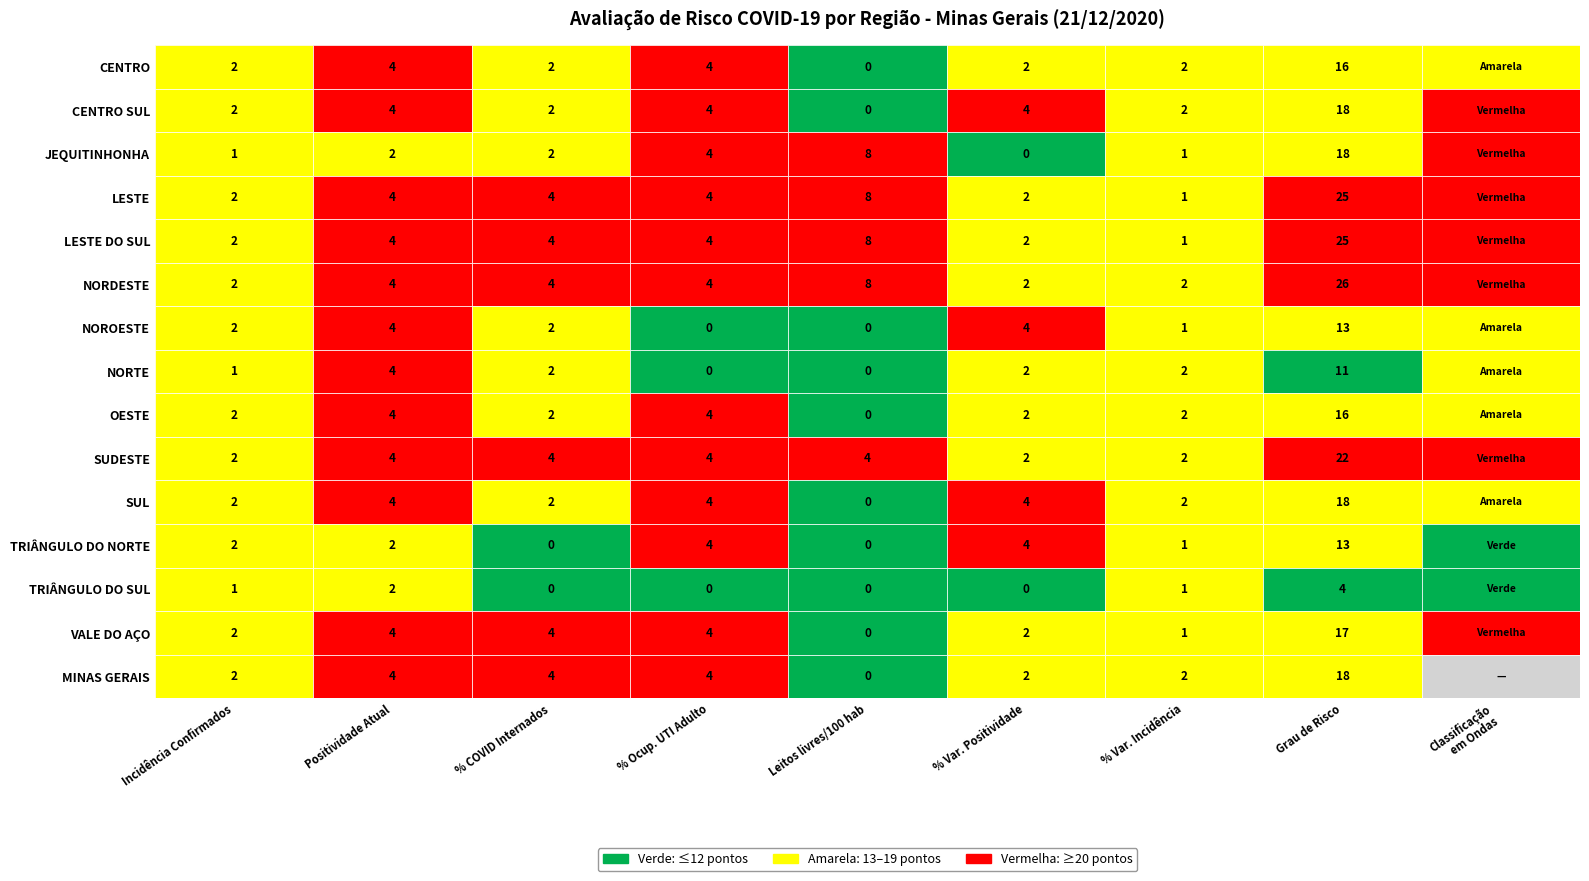

Rank the categories by VALE DO AÇO value from lowest to highest.

4, 6, 0, 5, 1, 2, 3, 7